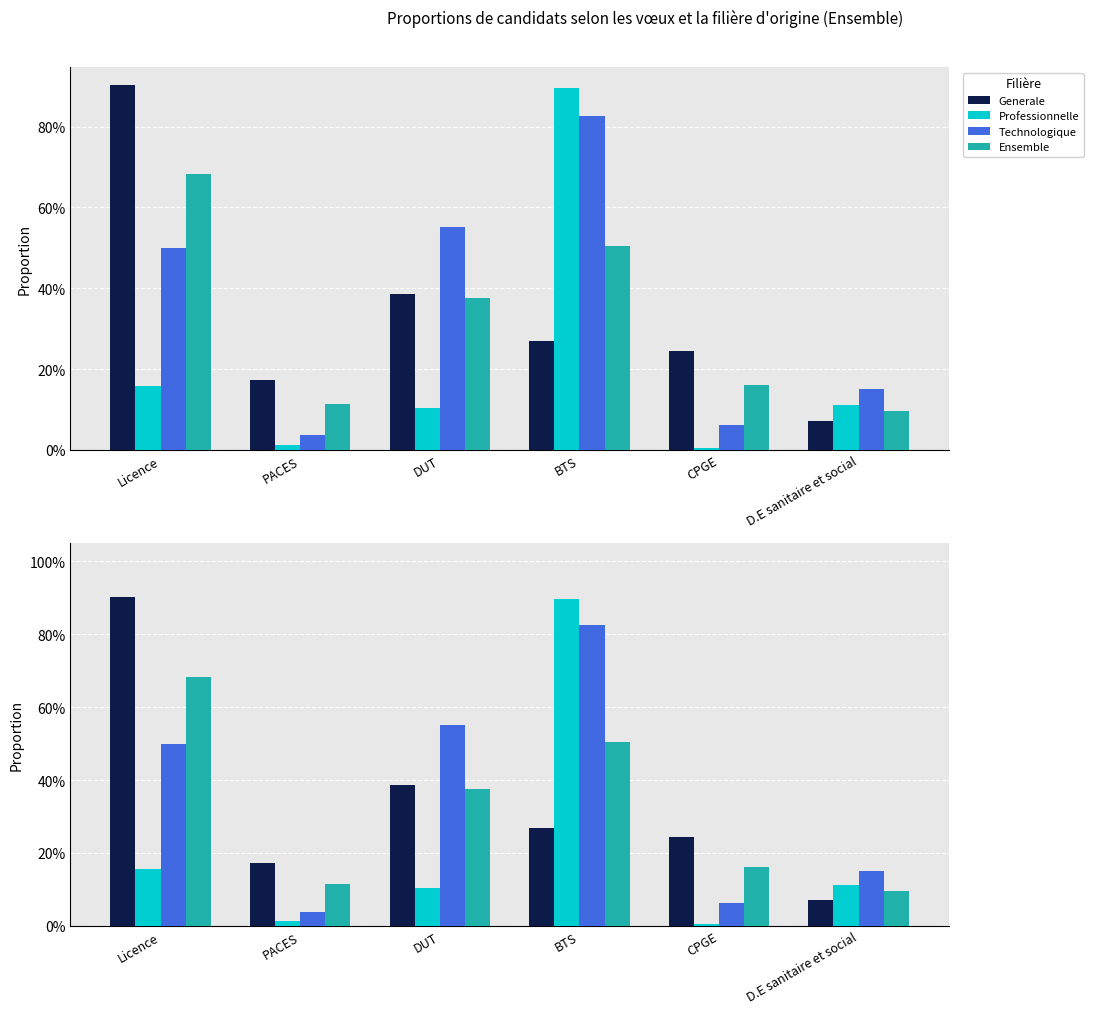

Which category has the lowest value in the Generale series?

D.E sanitaire et social